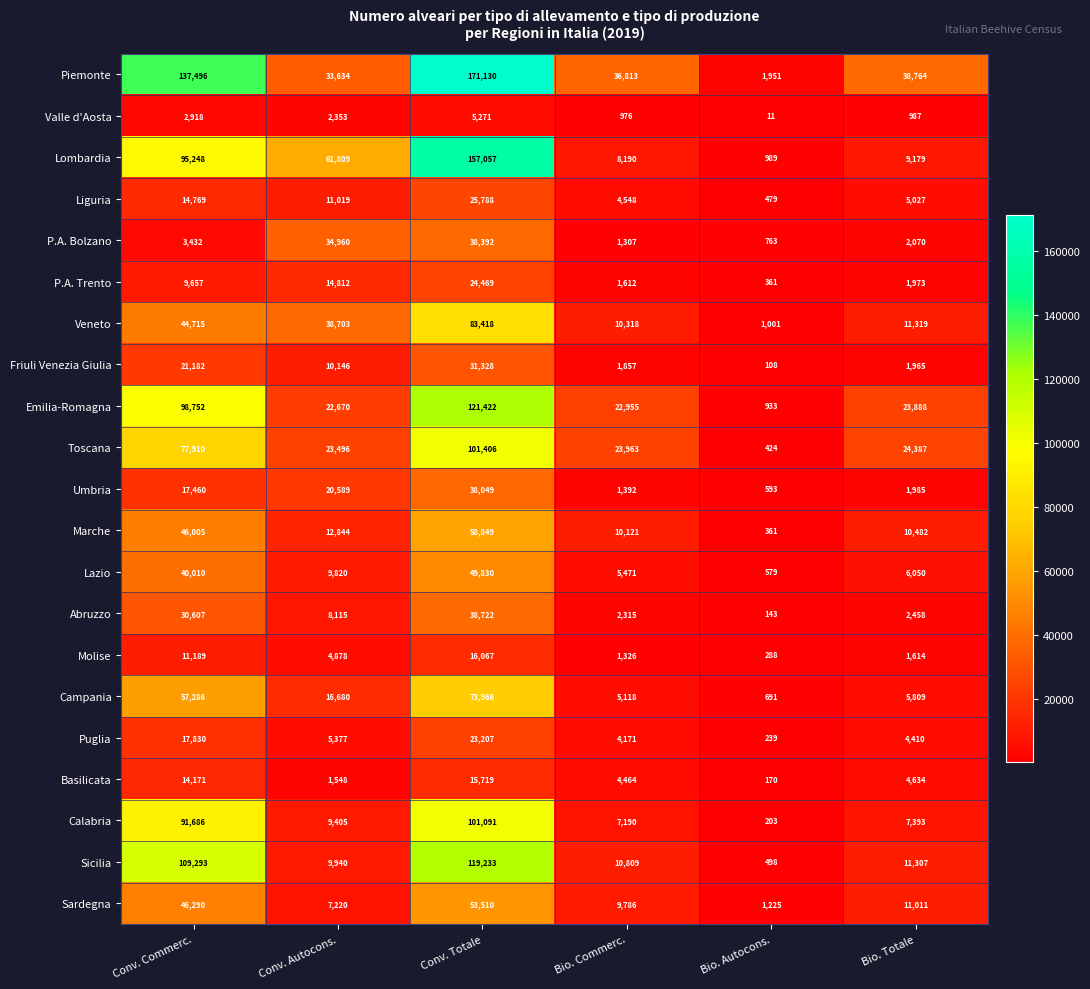

At Bio. Commerc., list the series in order from largest to smallest.

Piemonte, Toscana, Emilia-Romagna, Sicilia, Veneto, Marche, Sardegna, Lombardia, Calabria, Lazio, Campania, Liguria, Basilicata, Puglia, Abruzzo, Friuli Venezia Giulia, P.A. Trento, Umbria, Molise, P.A. Bolzano, Valle d'Aosta